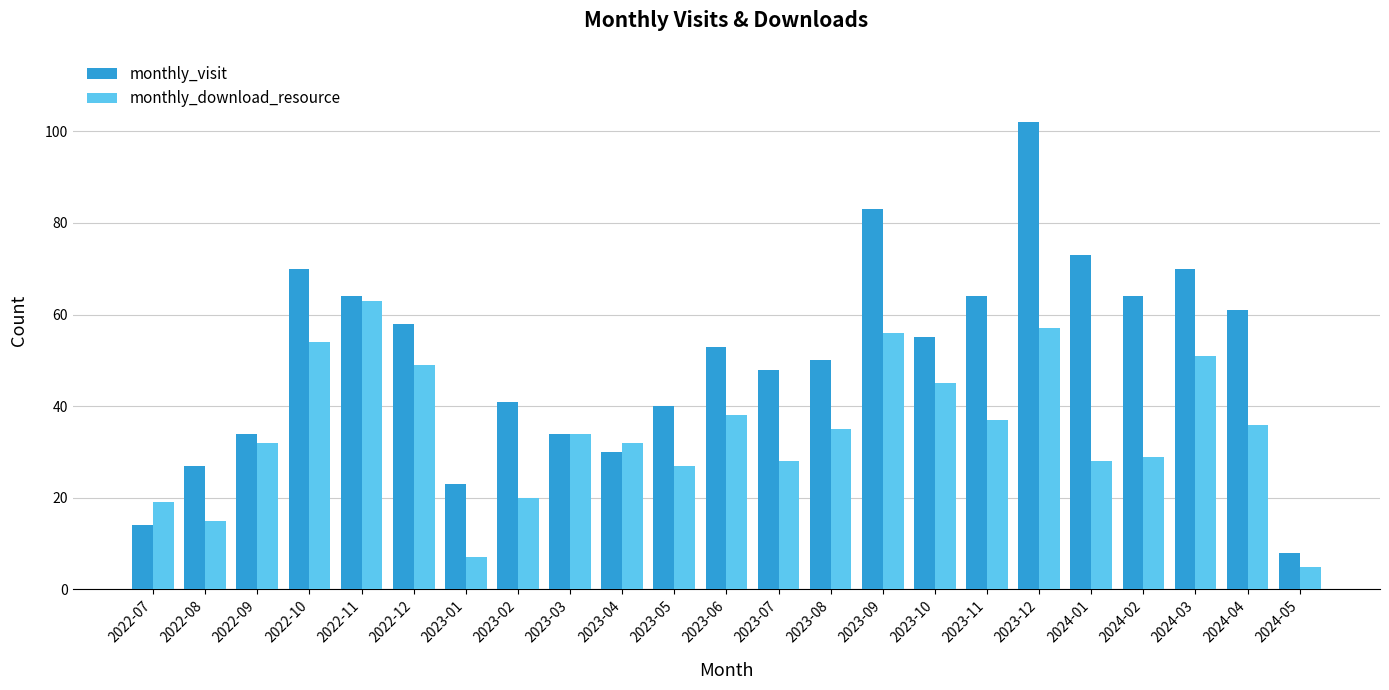

At which label does monthly_download_resource reach its peak?

2022-11